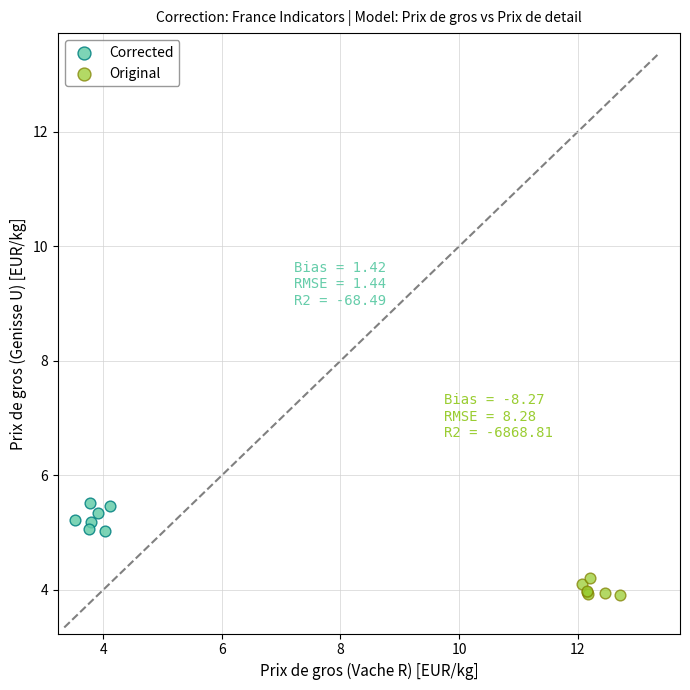

Which series reaches the maximum Y coordinate?

Corrected